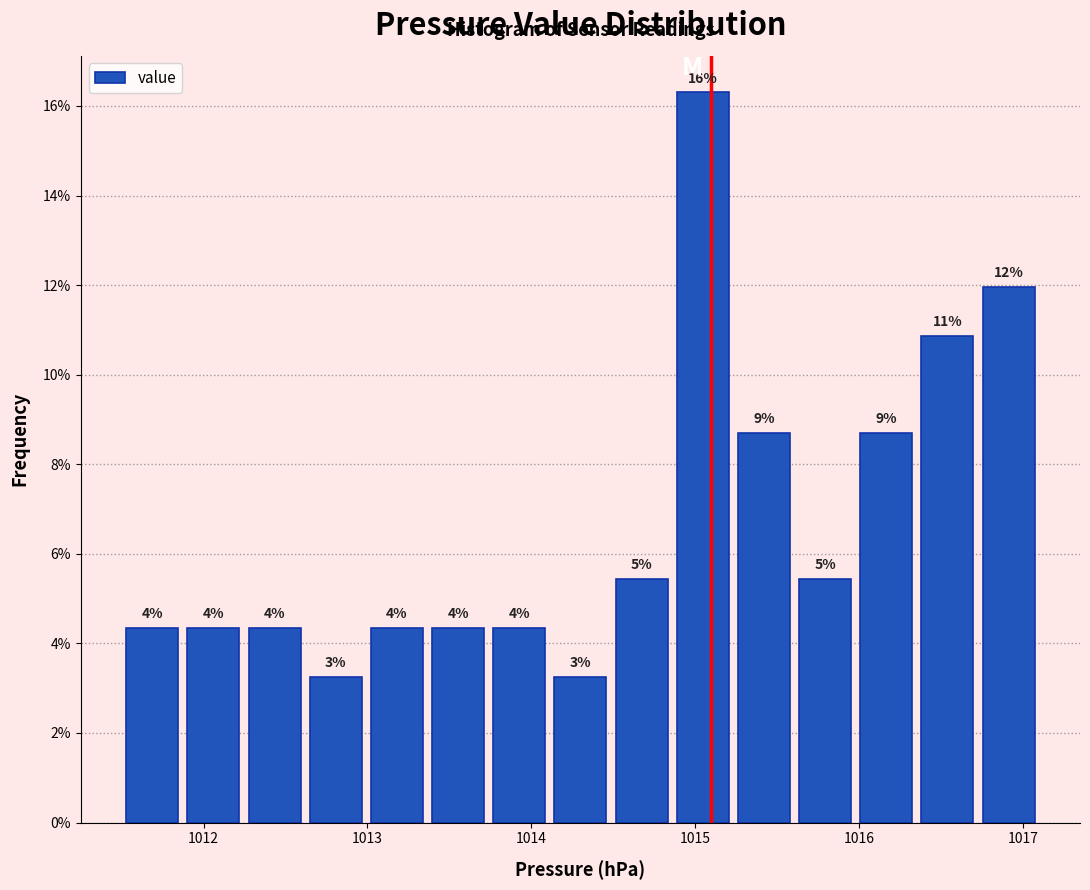

Around what value on the x-axis is the tallest bar? Give the approximate position of its centre, as read against the axis.

1015.0